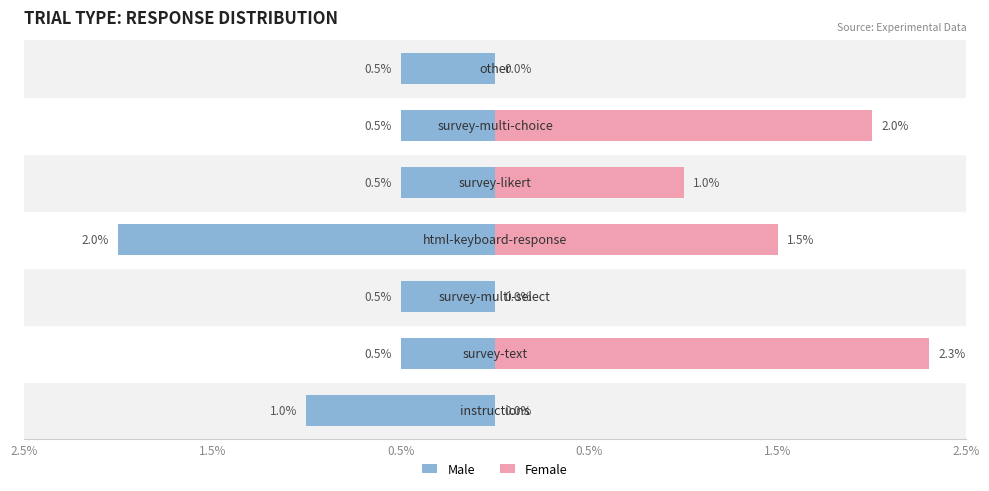

List the series in order of their overall mean, highest first.

Female, Male